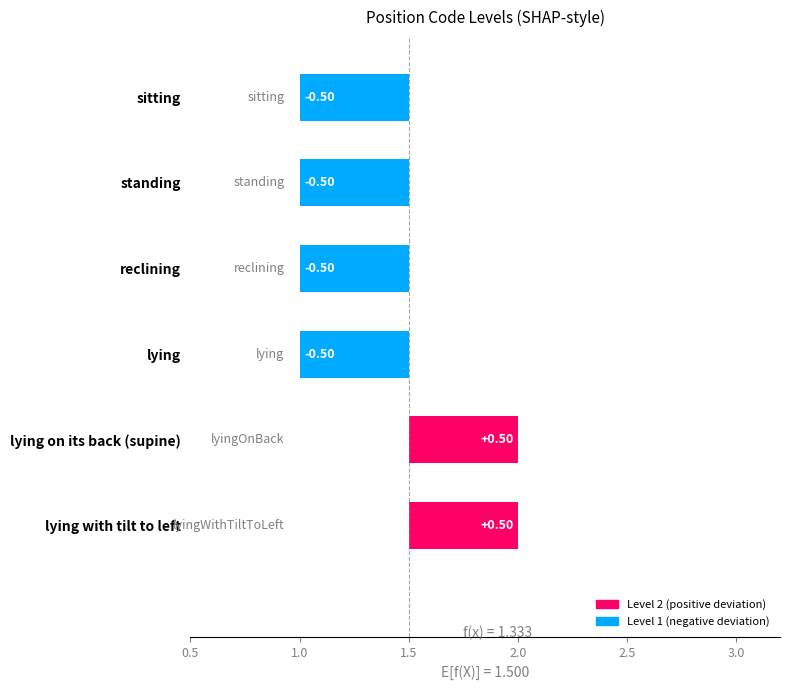

What is the value of the 4th bar from the left?

-0.5